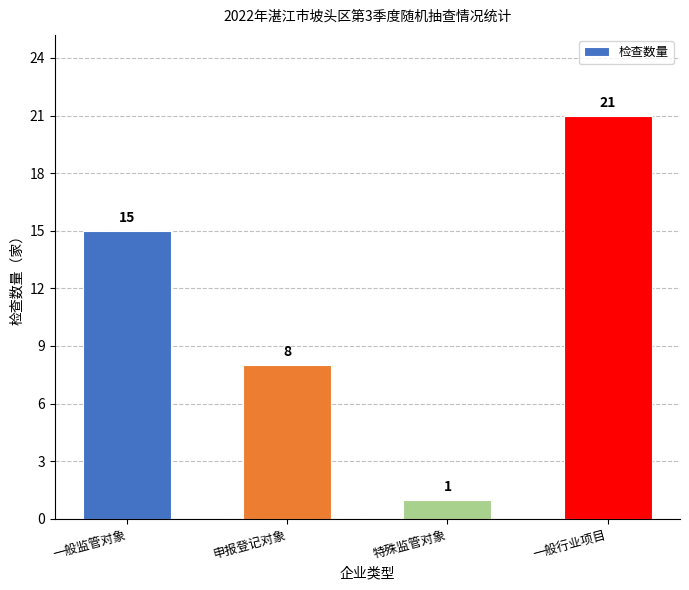

Reading right to left, transcribe all the data shown in this chart.

一般行业项目=21	特殊监管对象=1	申报登记对象=8	一般监管对象=15